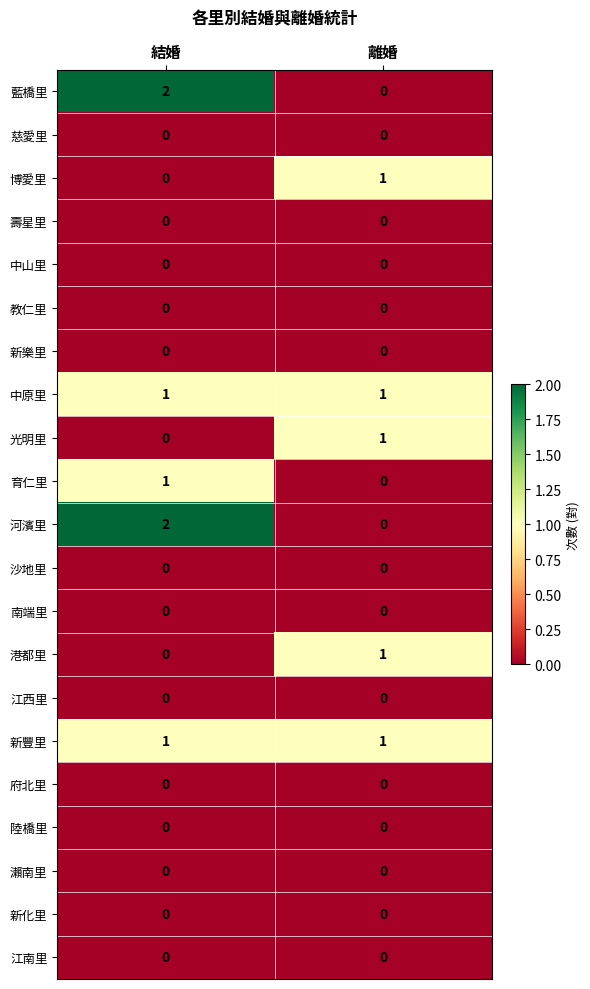

What is the difference between the highest and lowest values at 離婚?

1